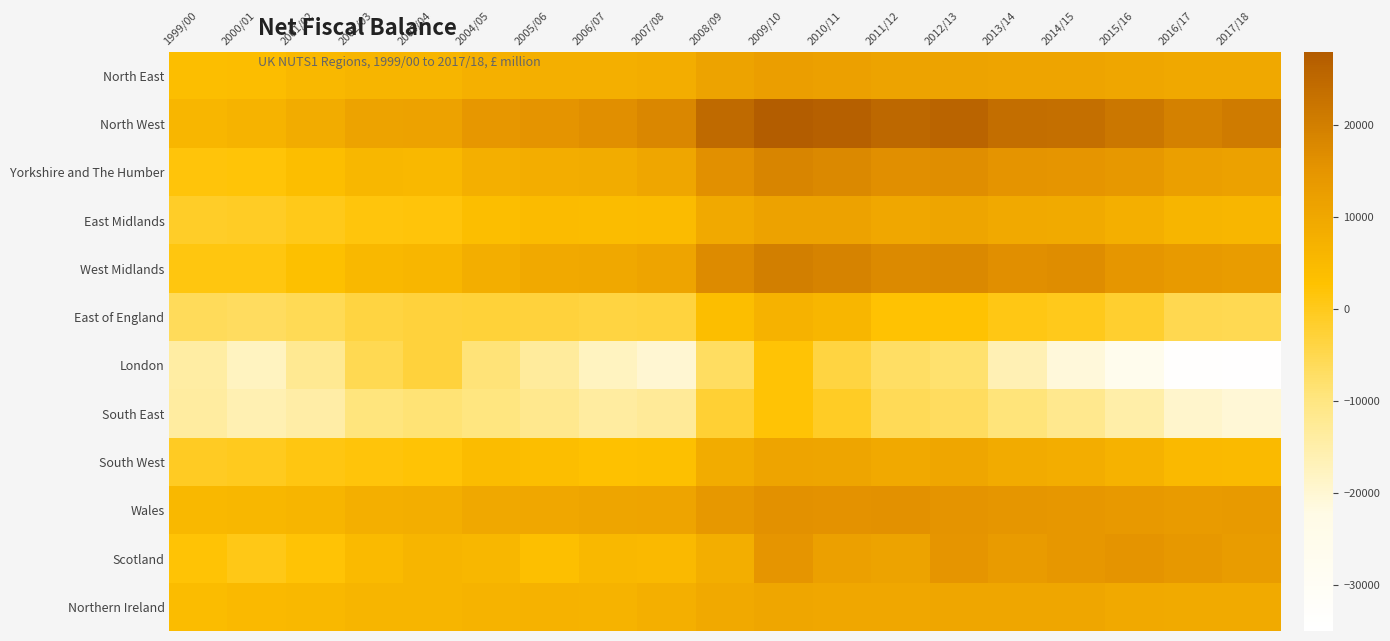

What is the difference between the highest and lowest values at 2002/03?

20654